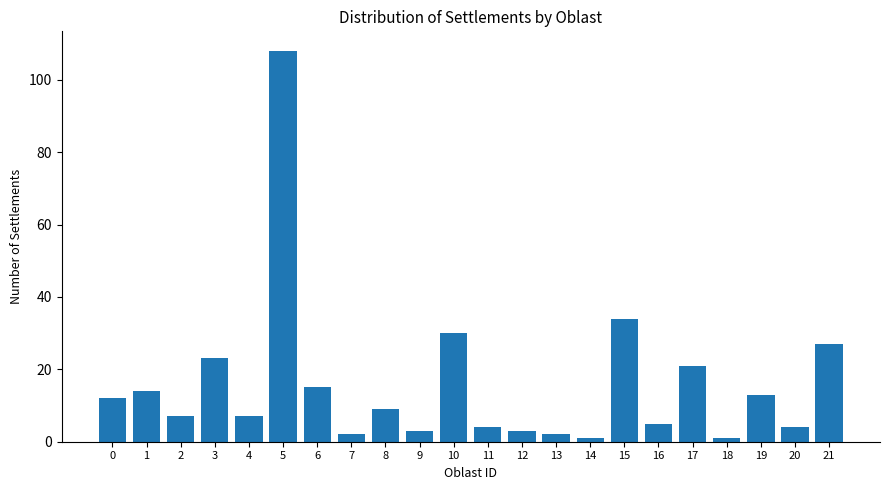

What is the difference between the maximum and minimum values?

107